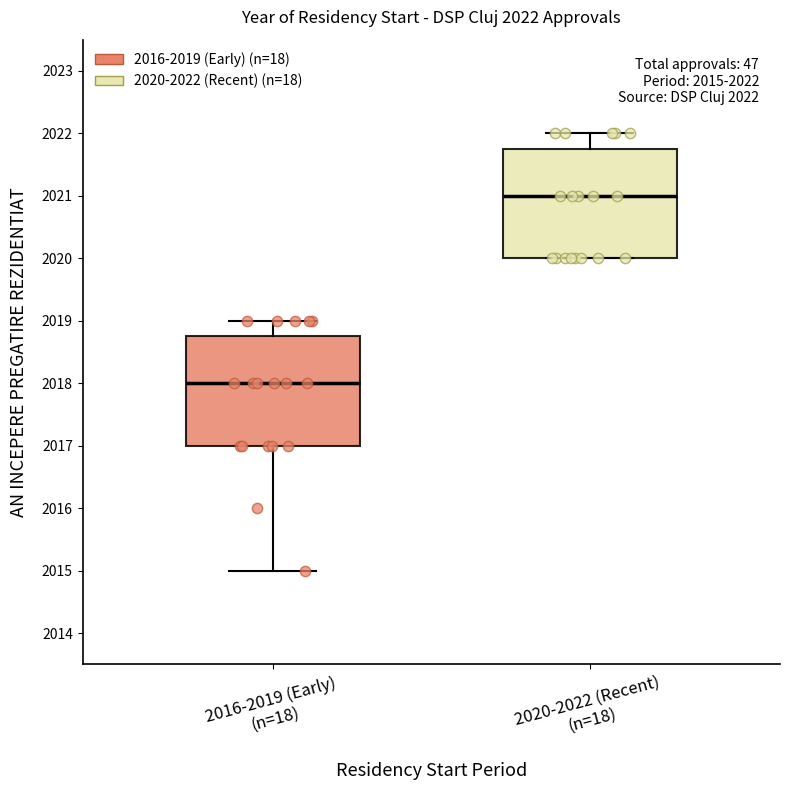

Which box has the lowest median line?

2016-2019 (Early) (n=18)